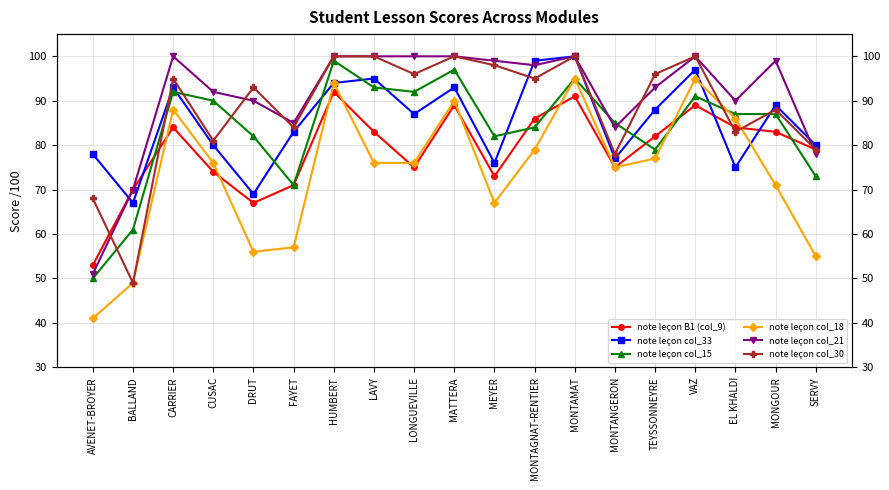

Reading left to right, transcribe all the data shown in this chart.

note leçon B1 (col_9): 53	70	84	74	67	71	92	83	75	89	73	86	91	75	82	89	84	83	79
note leçon col_33: 78	67	93	80	69	83	94	95	87	93	76	99	100	77	88	97	75	89	80
note leçon col_15: 50	61	92	90	82	71	99	93	92	97	82	84	95	85	79	91	87	87	73
note leçon col_18: 41	49	88	76	56	57	94	76	76	90	67	79	95	75	77	95	86	71	55
note leçon col_21: 51	70	100	92	90	85	100	100	100	100	99	98	100	84	93	100	90	99	78
note leçon col_30: 68	49	95	81	93	84	100	100	96	100	98	95	100	78	96	100	83	88	79